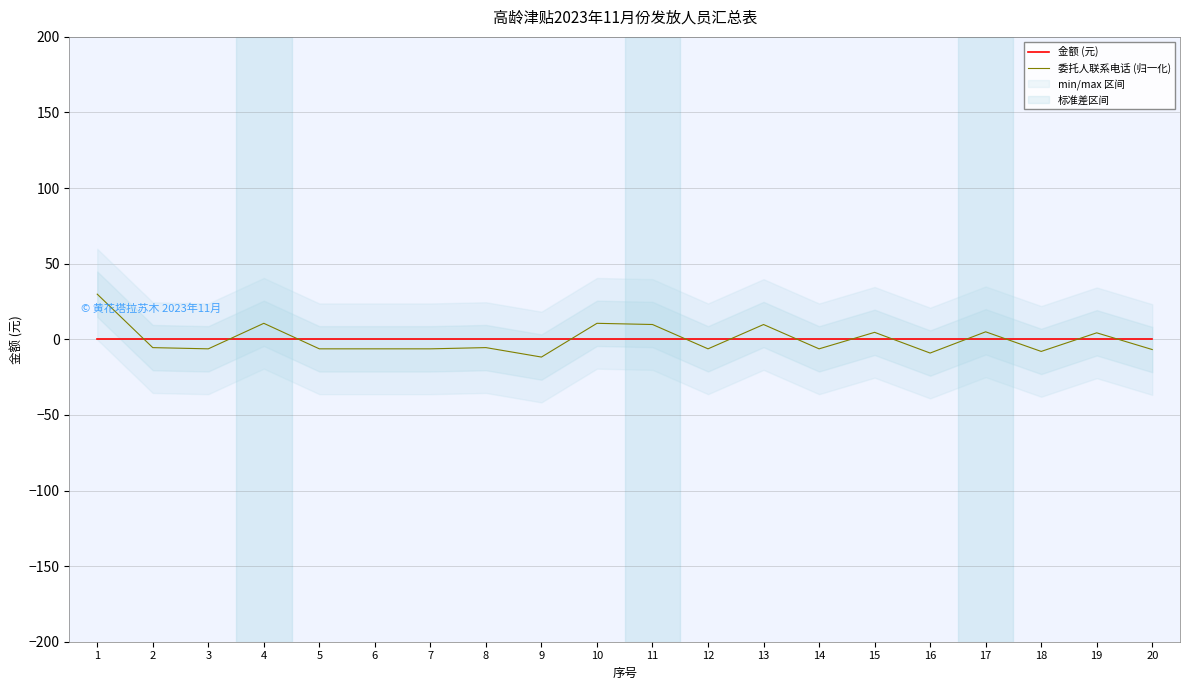

Is it true that 委托人联系电话 (归一化) equals -5.5 at 2?

True